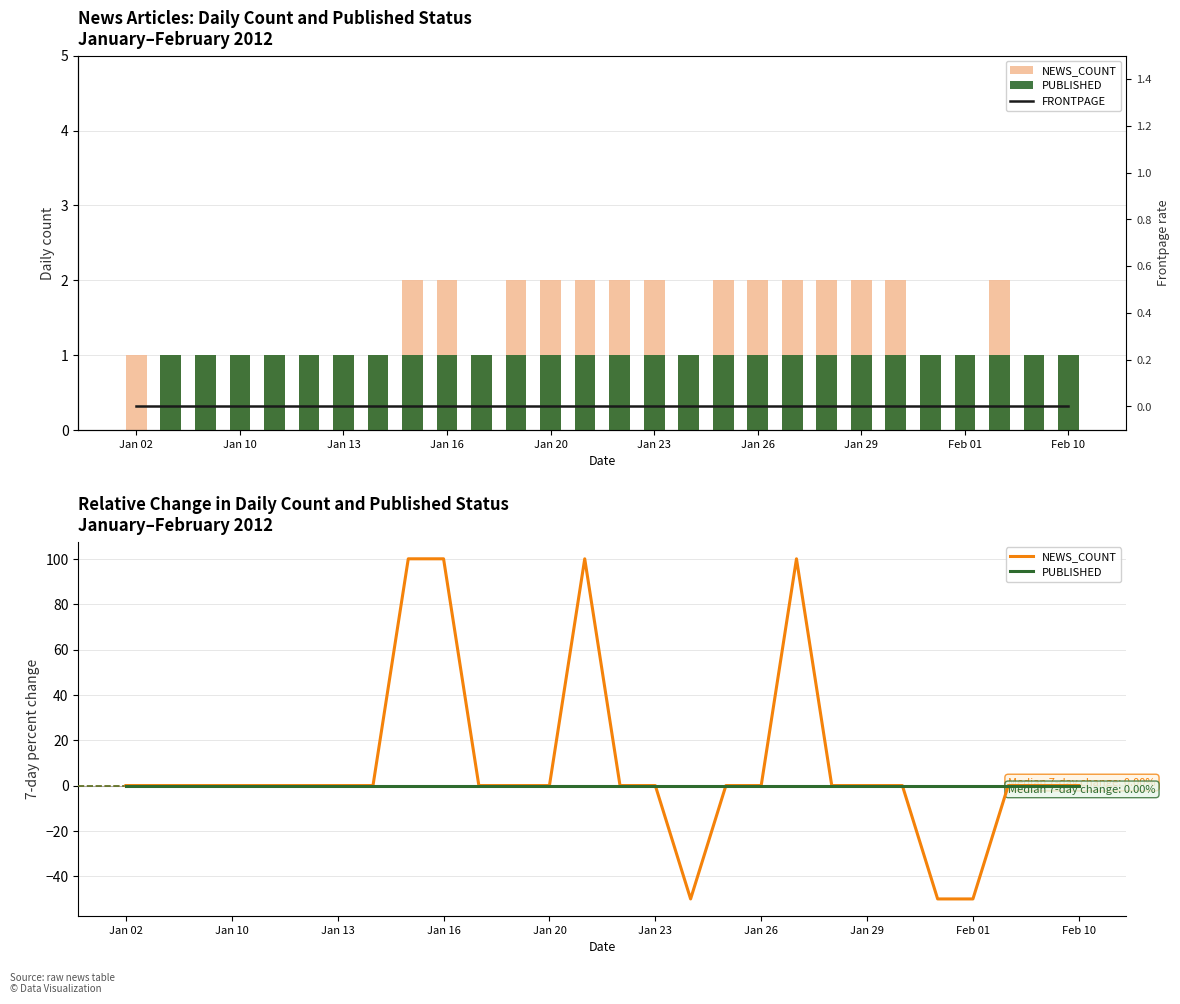

At which label does FRONTPAGE reach its peak?

Jan 02